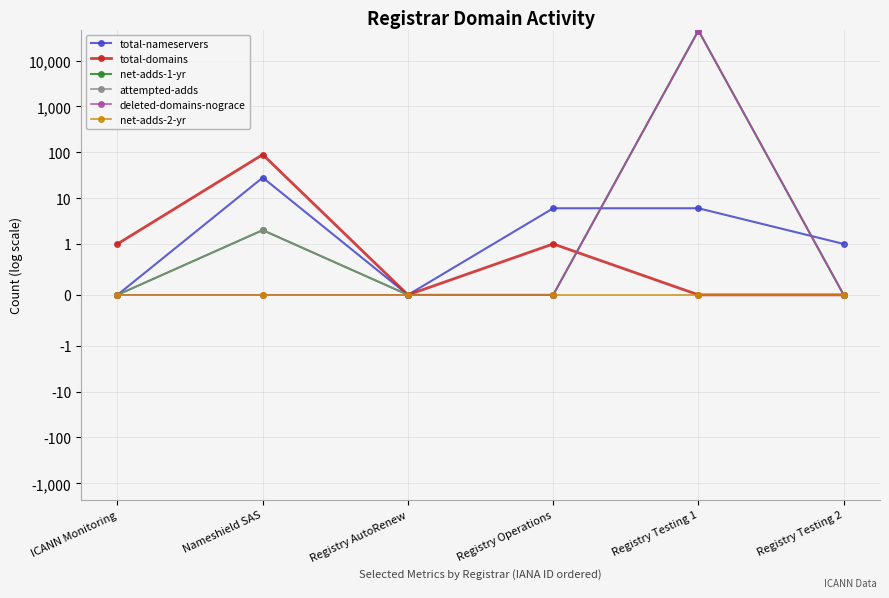

Which series has the largest total across all categories?

net-adds-1-yr